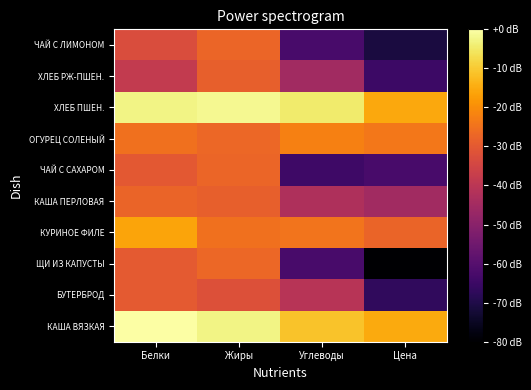

What is the total value across all series at Жиры?

-227.2